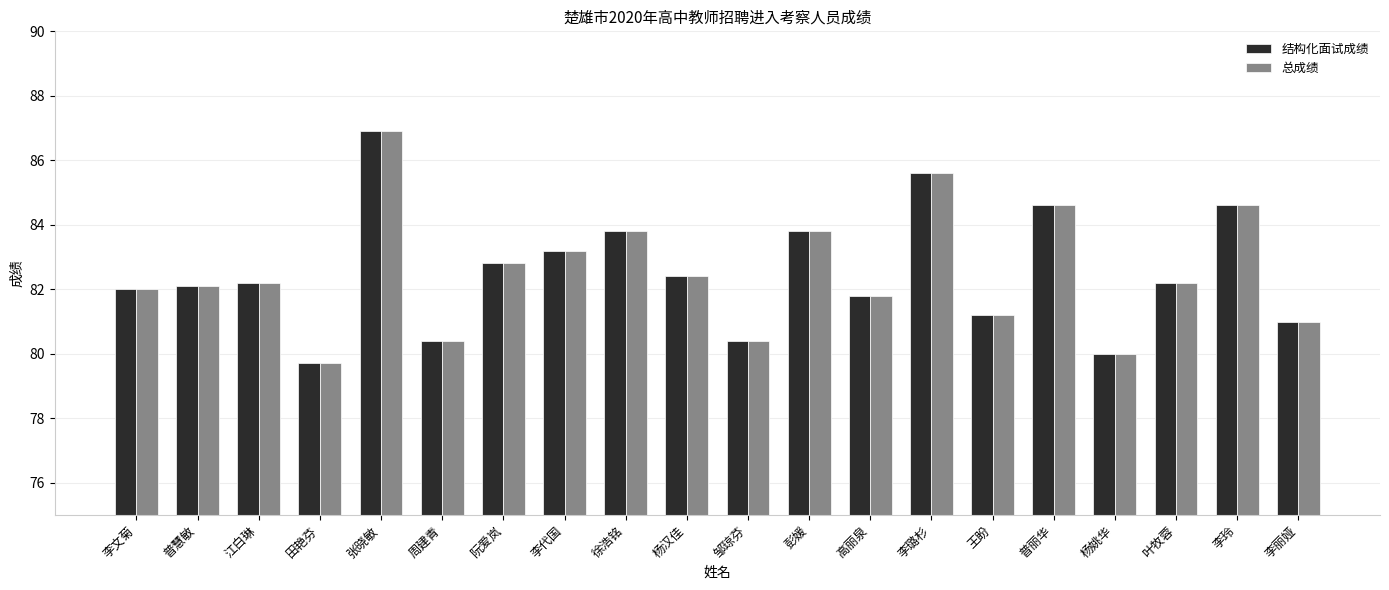

True or false: 总成绩 has a value of 81.0 at 李丽娅.

True